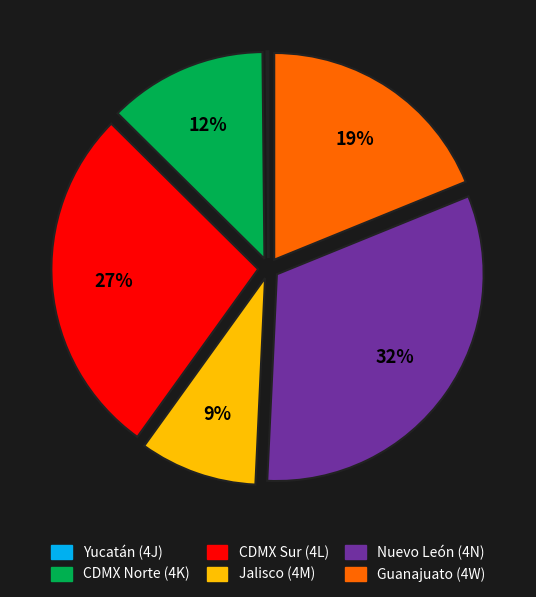

Does CDMX Norte (4K) account for over 50% of the chart?

No